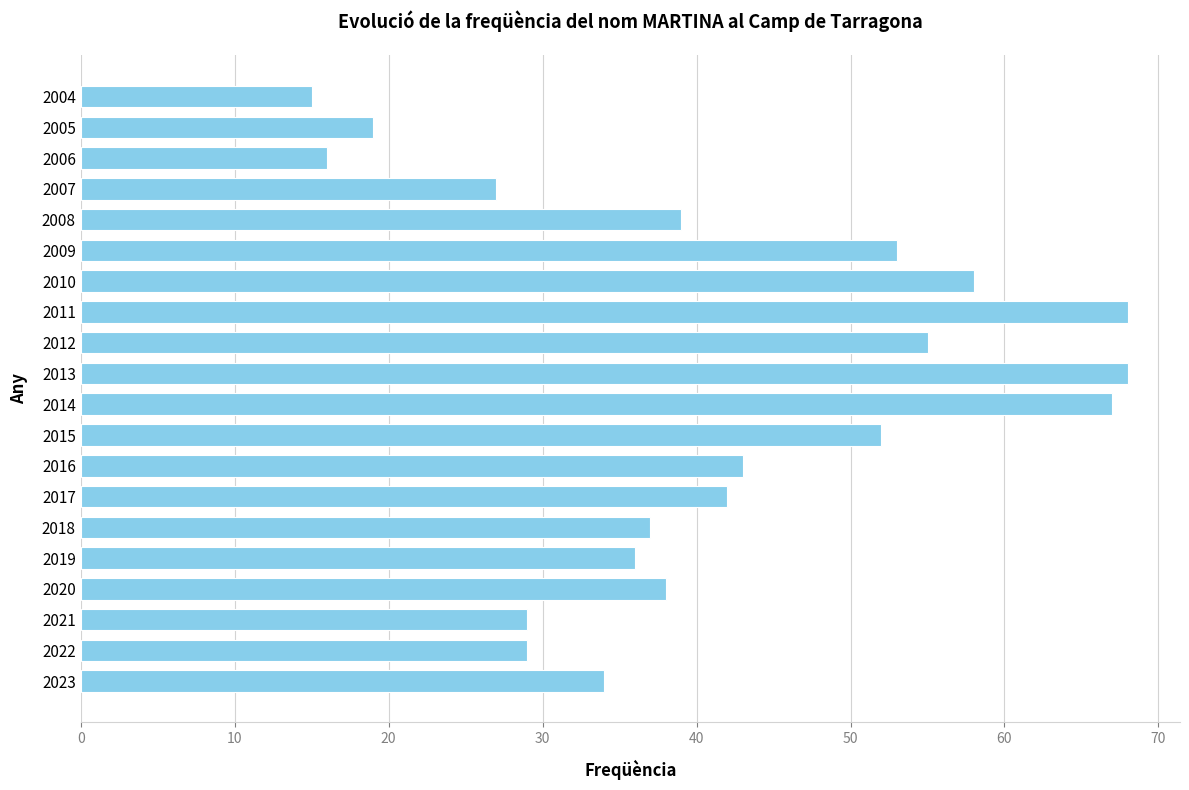

What is the change in value from 2021 to 2011?

+39